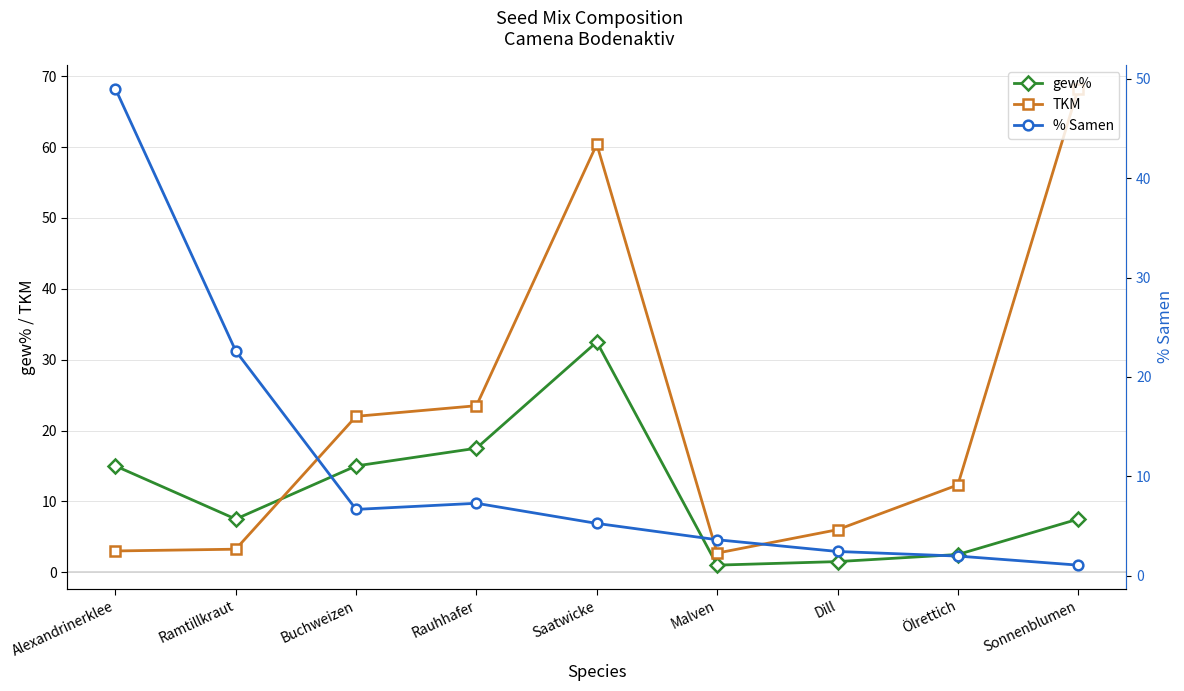

What is the highest value of the % Samen series?

49.0